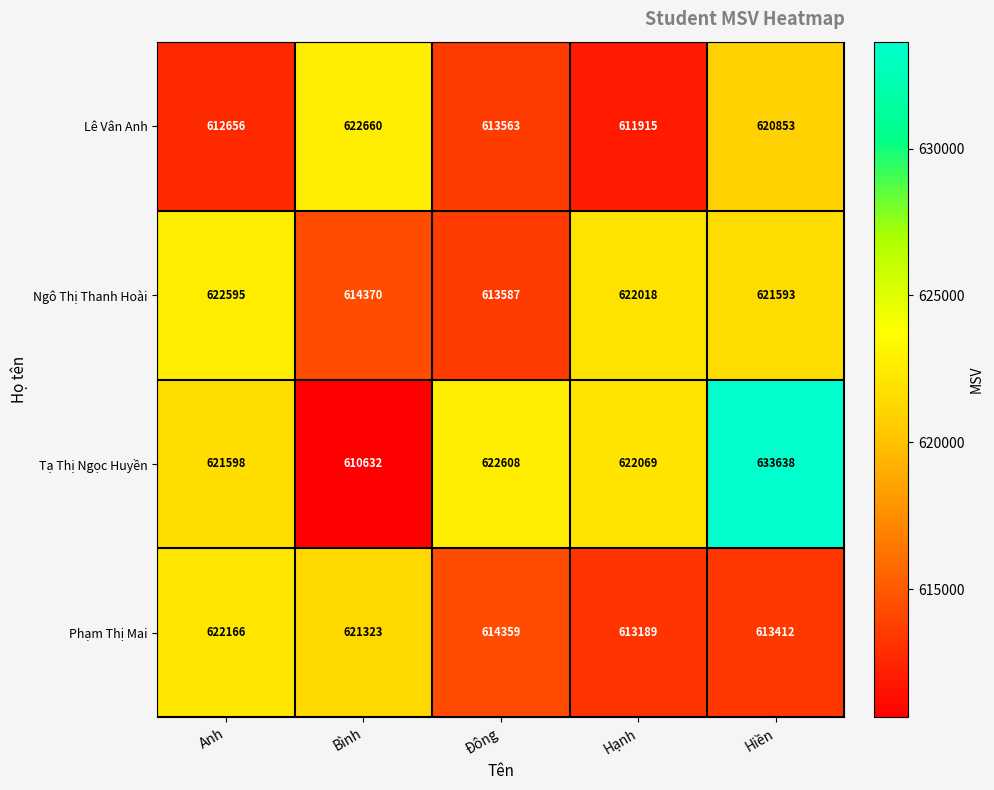

How many series are shown in this chart?

4